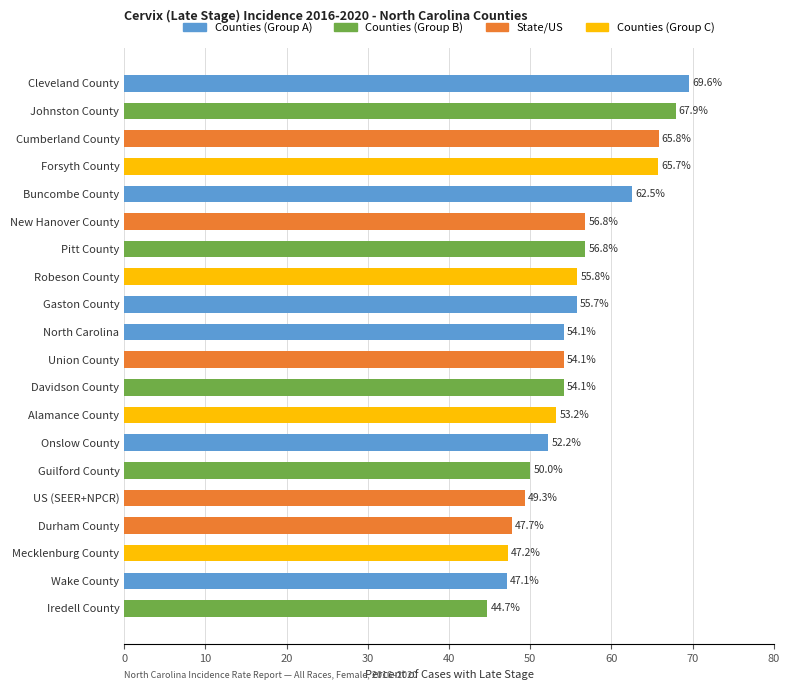

Reading bottom to top, list all the values displayed in this chart.

Iredell County=44.7	Wake County=47.1	Mecklenburg County=47.2	Durham County=47.7	US (SEER+NPCR)=49.3	Guilford County=50.0	Onslow County=52.2	Alamance County=53.2	Davidson County=54.1	Union County=54.1	North Carolina=54.1	Gaston County=55.7	Robeson County=55.8	Pitt County=56.8	New Hanover County=56.8	Buncombe County=62.5	Forsyth County=65.7	Cumberland County=65.8	Johnston County=67.9	Cleveland County=69.6